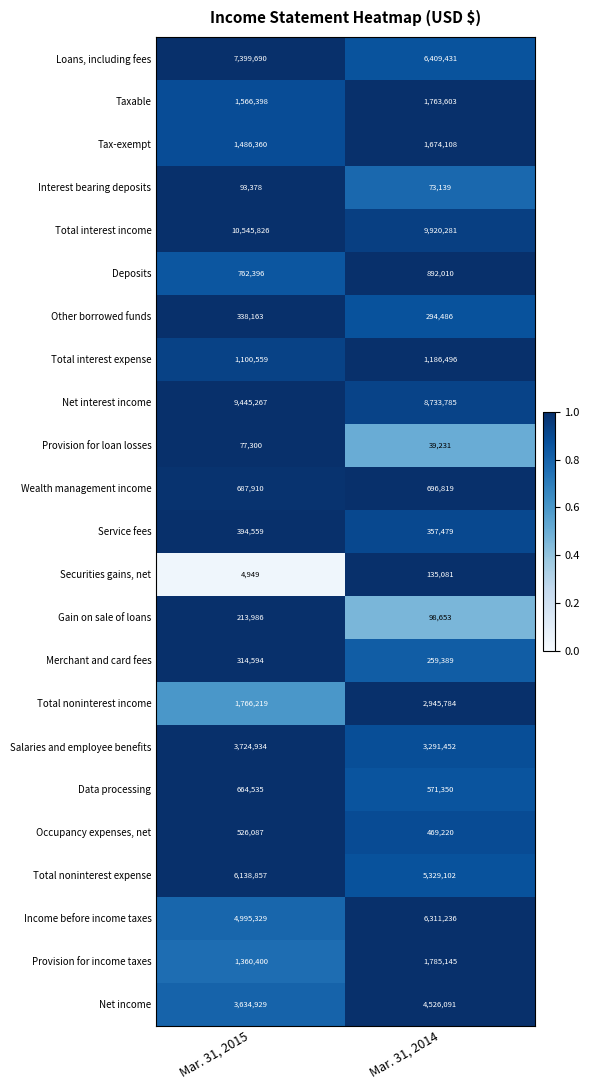

Which series has the widest spread of values?

Income before income taxes